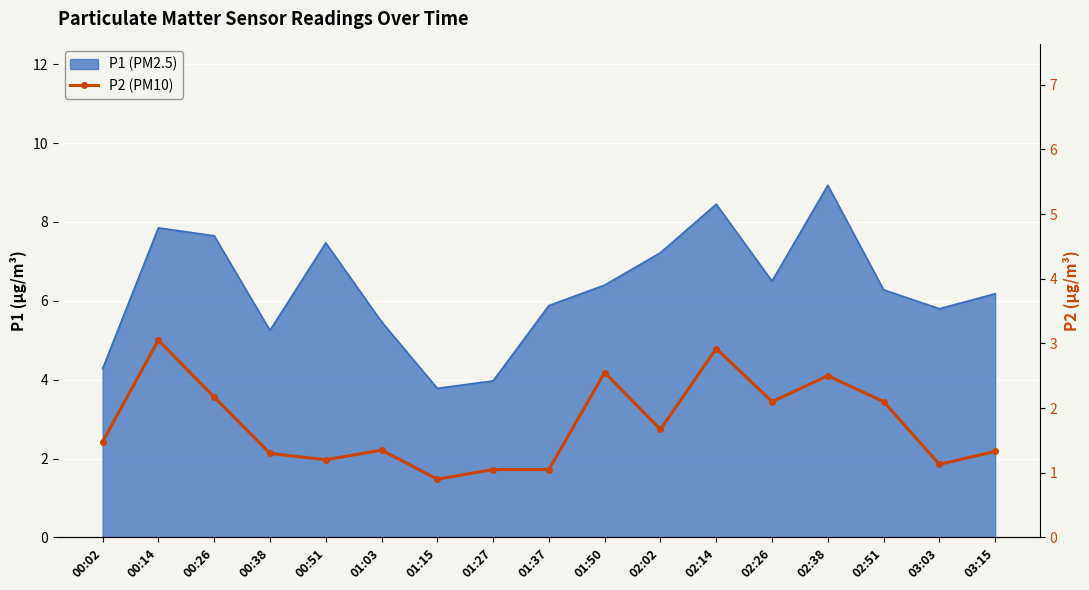

What position from the left is 02:38?

14